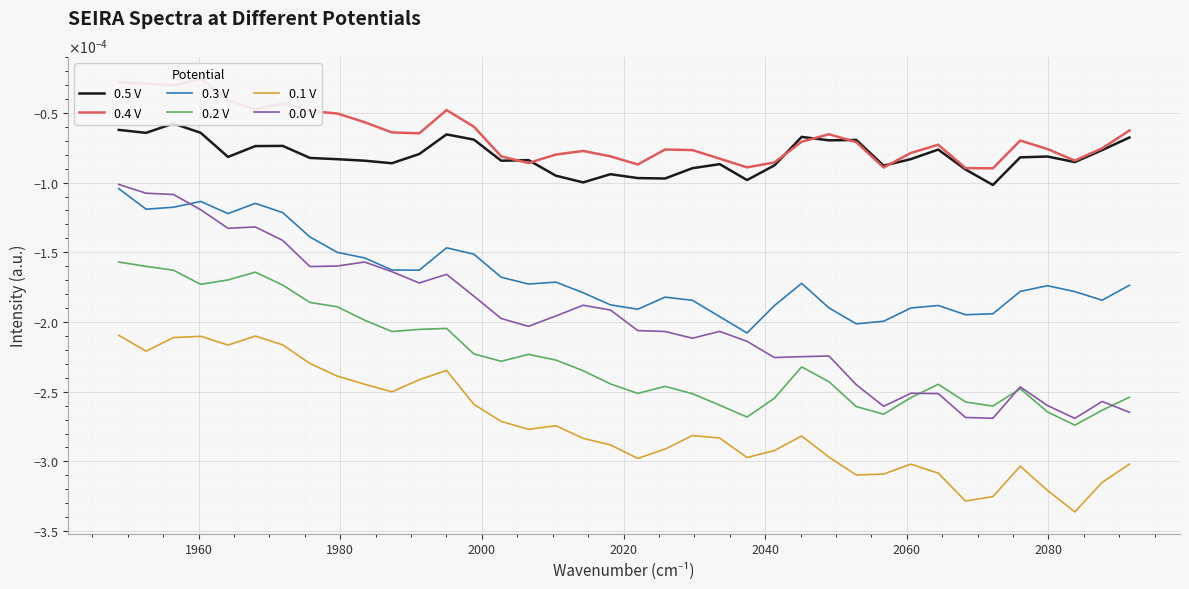

Which series has the largest range (max minus min)?

0.0 V